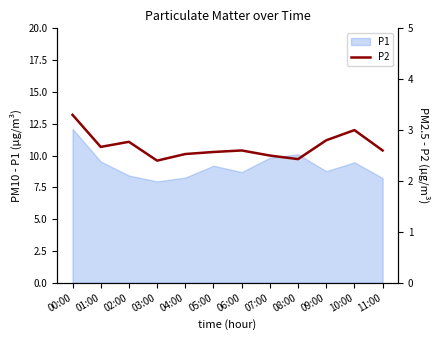

Which label corresponds to the smallest value in the chart?

03:00